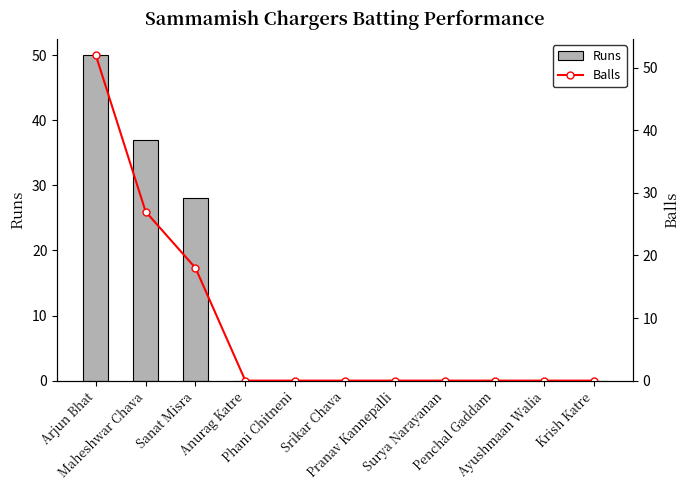

What is the sum of the Runs values at Sanat Misra and Phani Chitneni?

28